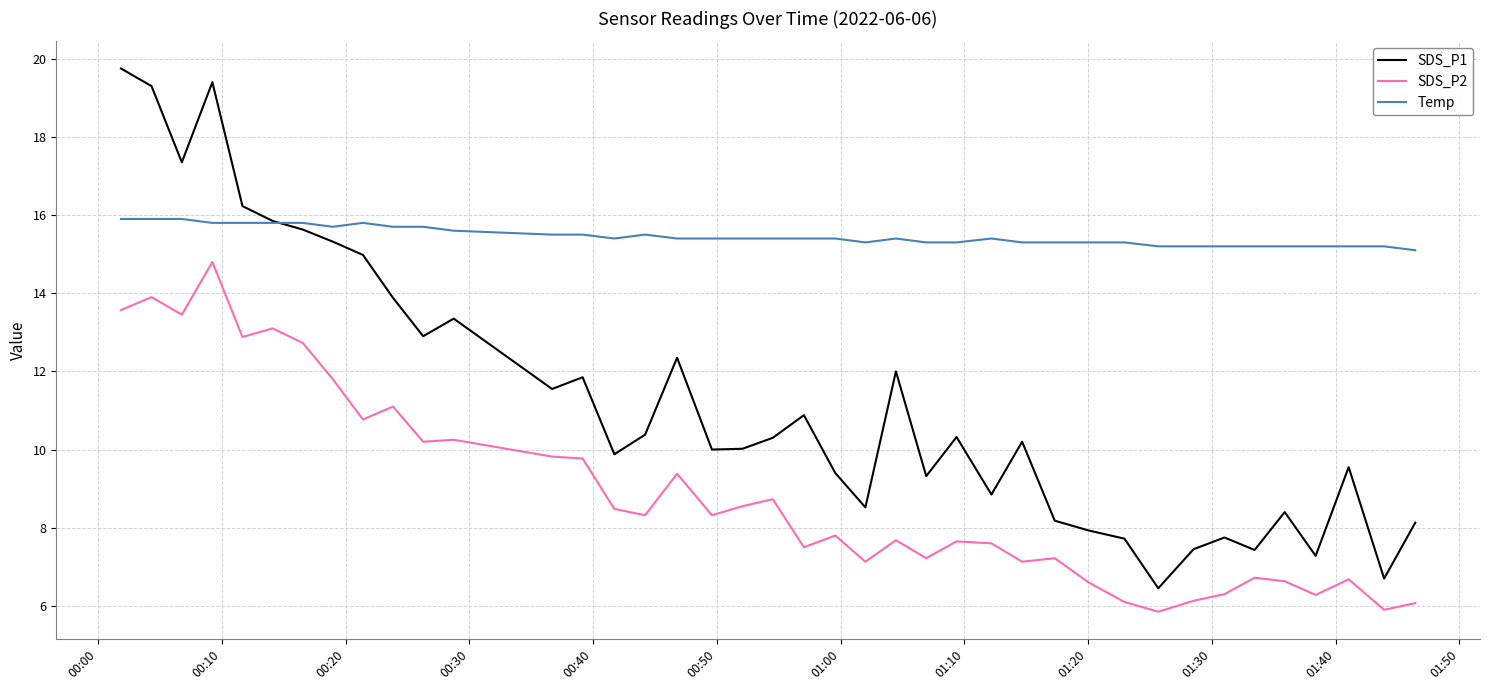

Which series has the largest total across all categories?

Temp